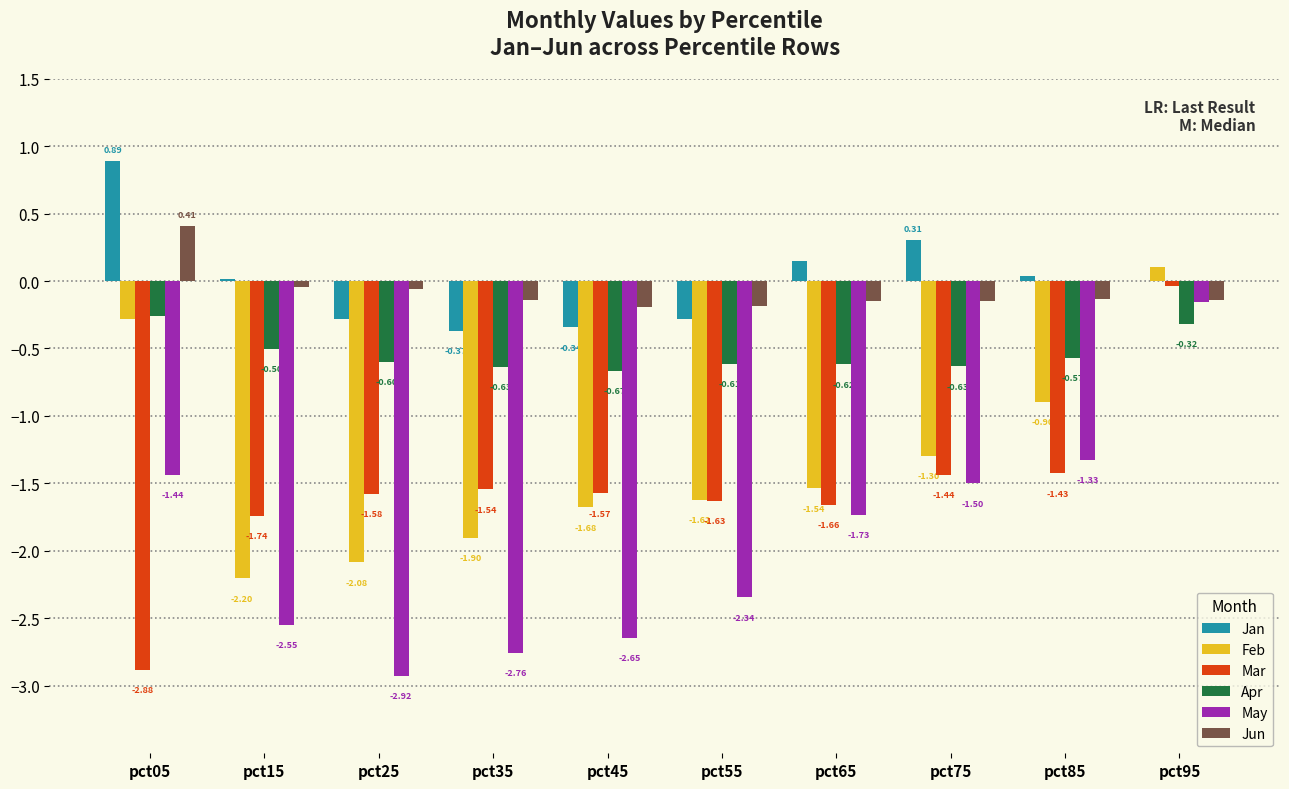

What is the total value across all series at pct65?

-5.5